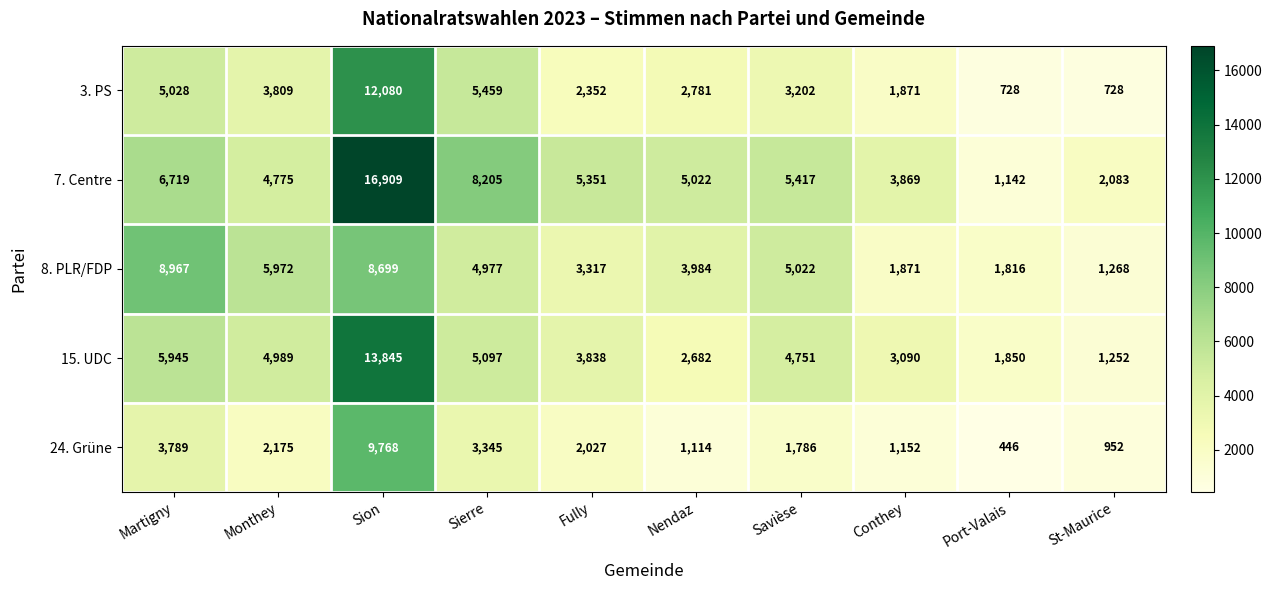

What is the total value across all series at Fully?

16885